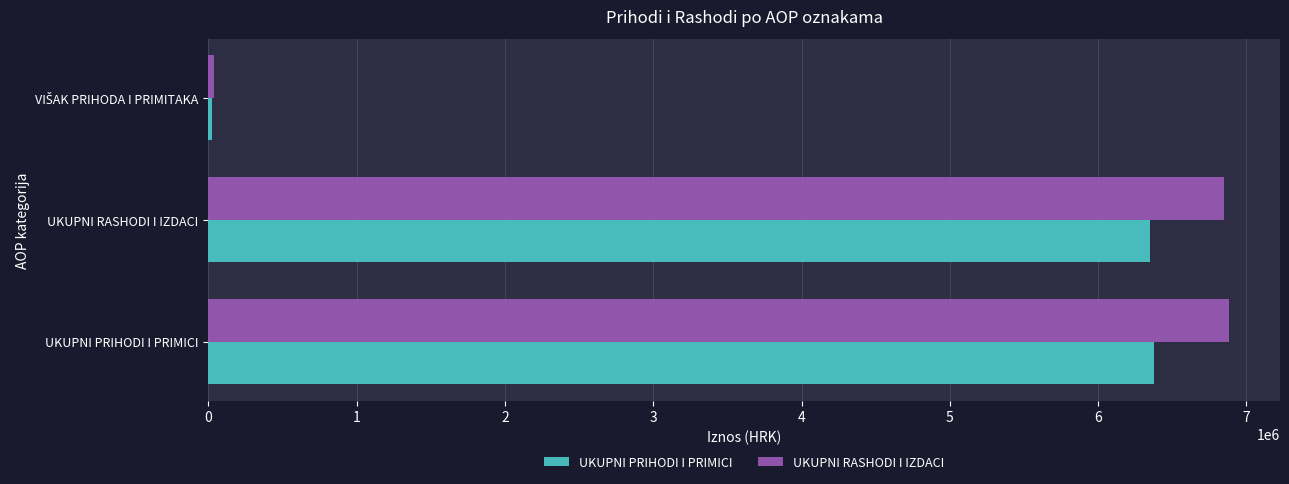

The value of UKUPNI PRIHODI I PRIMICI at UKUPNI RASHODI I IZDACI is 9837106. True or false?

False